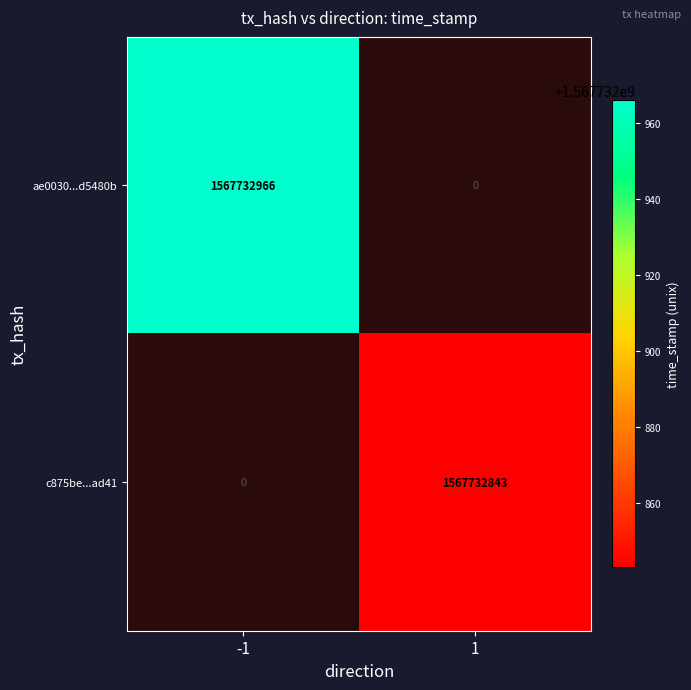

What is the spread (max minus min) of values at direction_-1?

1567732966